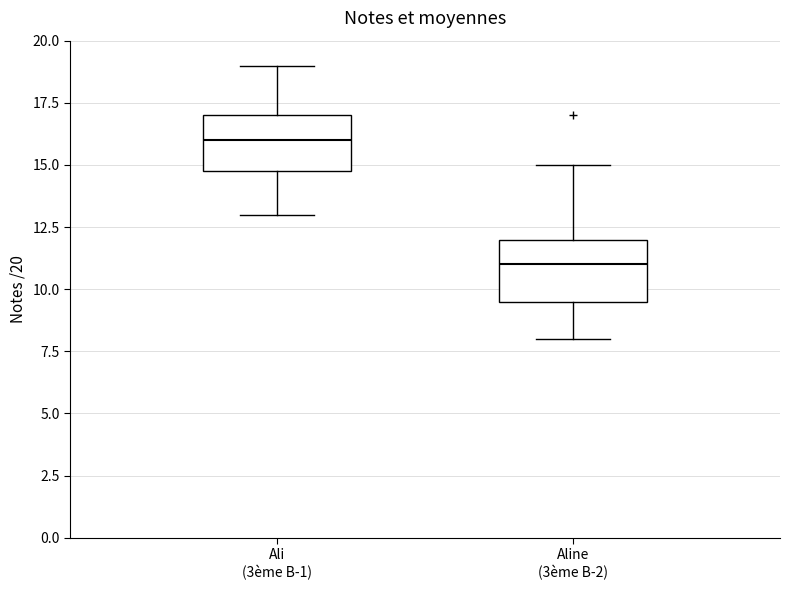

Where does the upper whisker of the box for Aline (3ème B-2) end on the y-axis? The values are not printed on the chart, so give them approximately, as read against the axis.

15.0